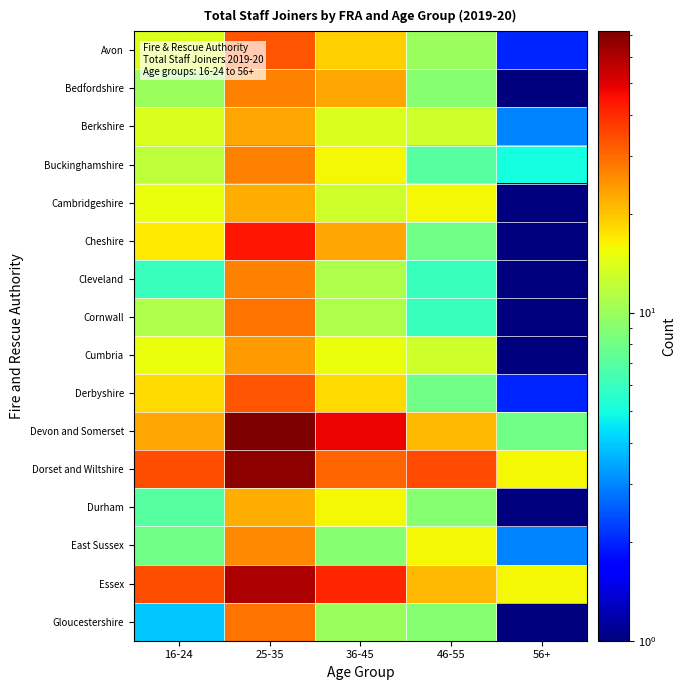

What is the maximum value shown in the chart?

72.0